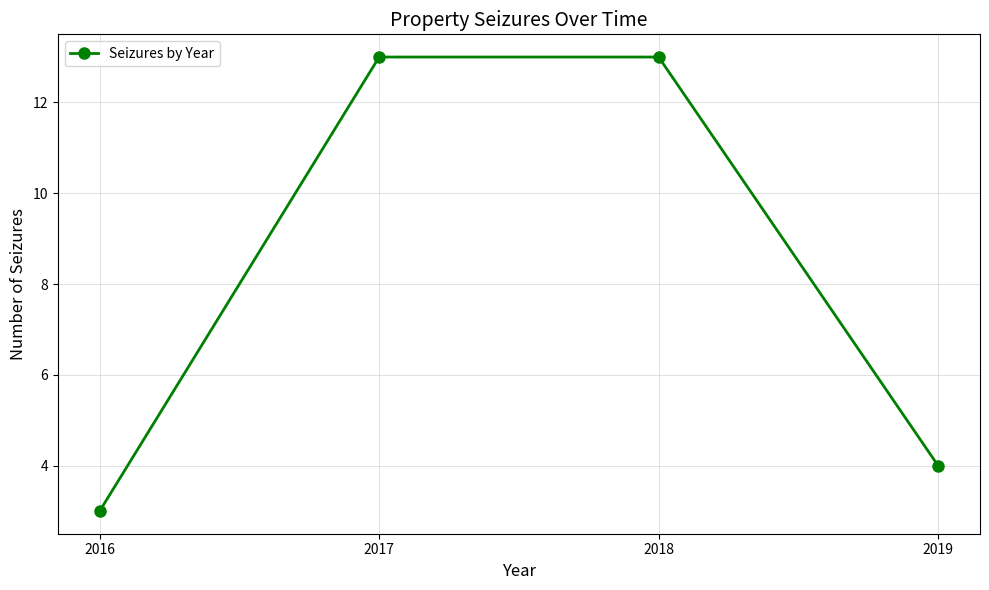

Reading right to left, extract all data points from this chart.

2019=4	2018=13	2017=13	2016=3